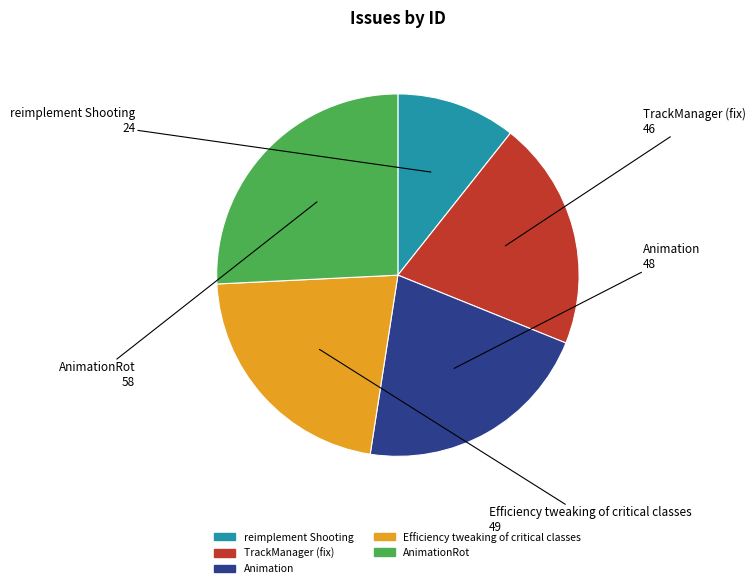

Approximately how many times larger is the value at Animation compared to reimplement Shooting?

2.0